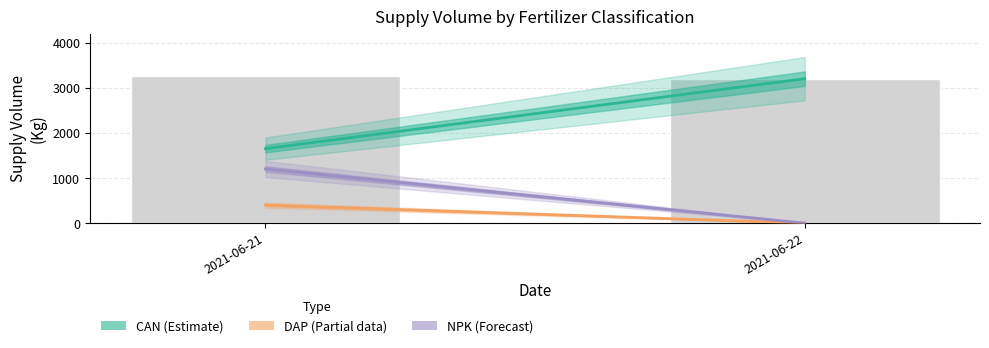

Reading left to right, extract all data points from this chart.

3250	3200